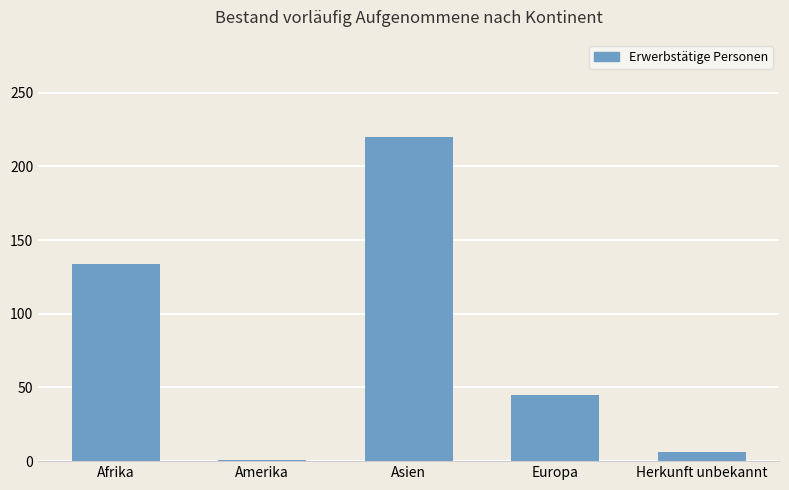

What value does the data have at Afrika, to the nearest 10?

130